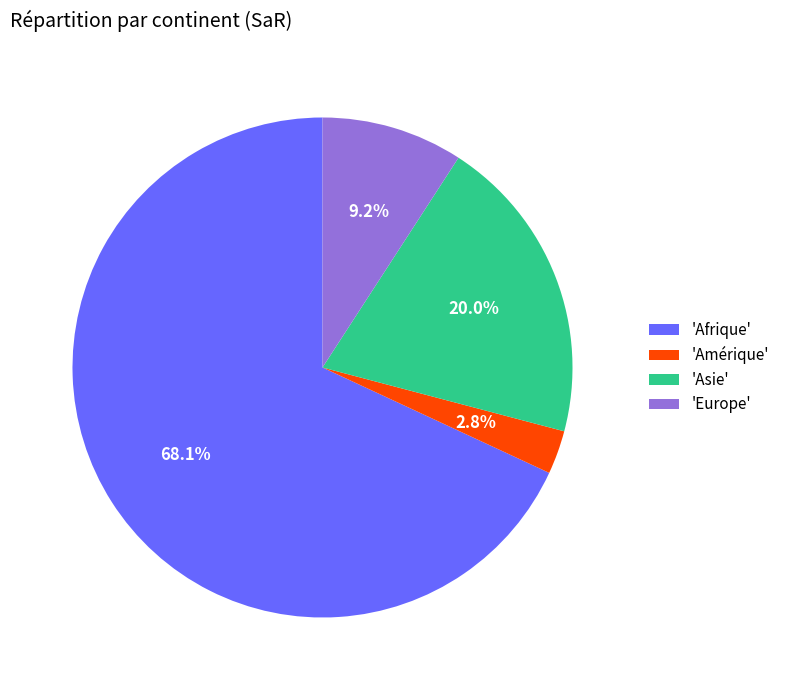

Approximately how many times larger is the value at 'Asie' compared to 'Afrique'?

0.3